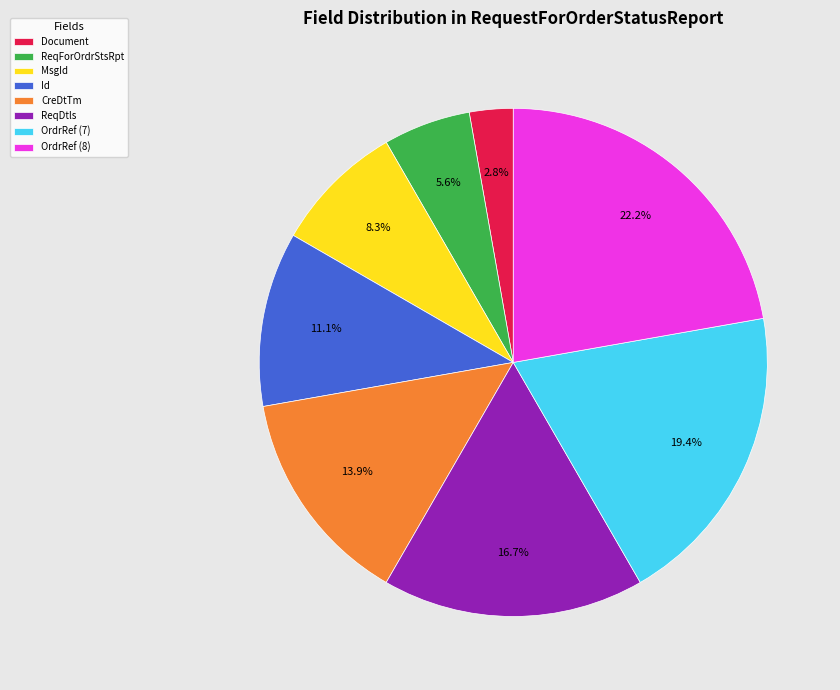

Is it true that OrdrRef (7) is 19% of the pie?

True